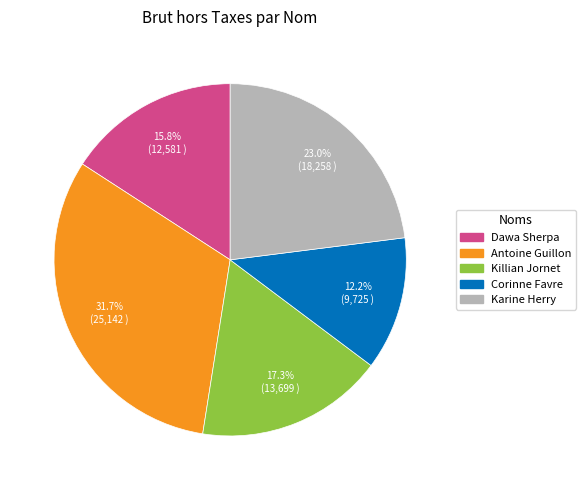

Do Antoine Guillon and Corinne Favre together represent more than half of the pie?

No